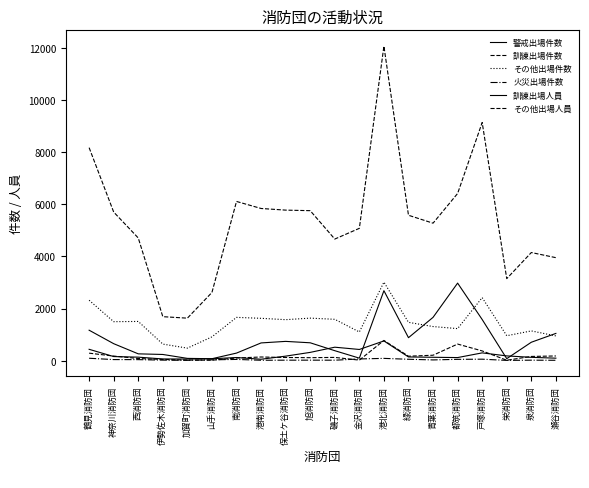

Is it true that 訓練出場件数 equals 143 at 港南消防団?

True